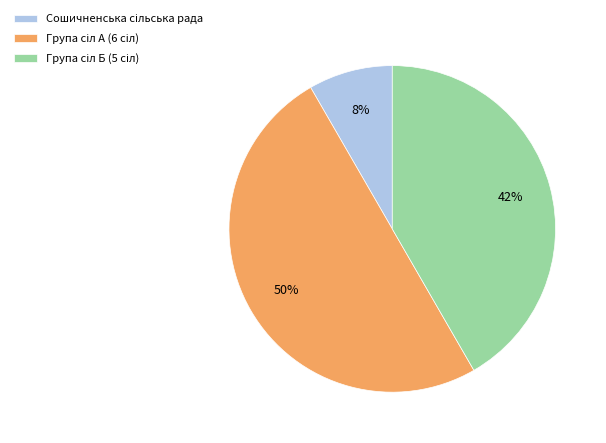

To the nearest percent, what is the difference between the largest and smallest slice percentages?

42%